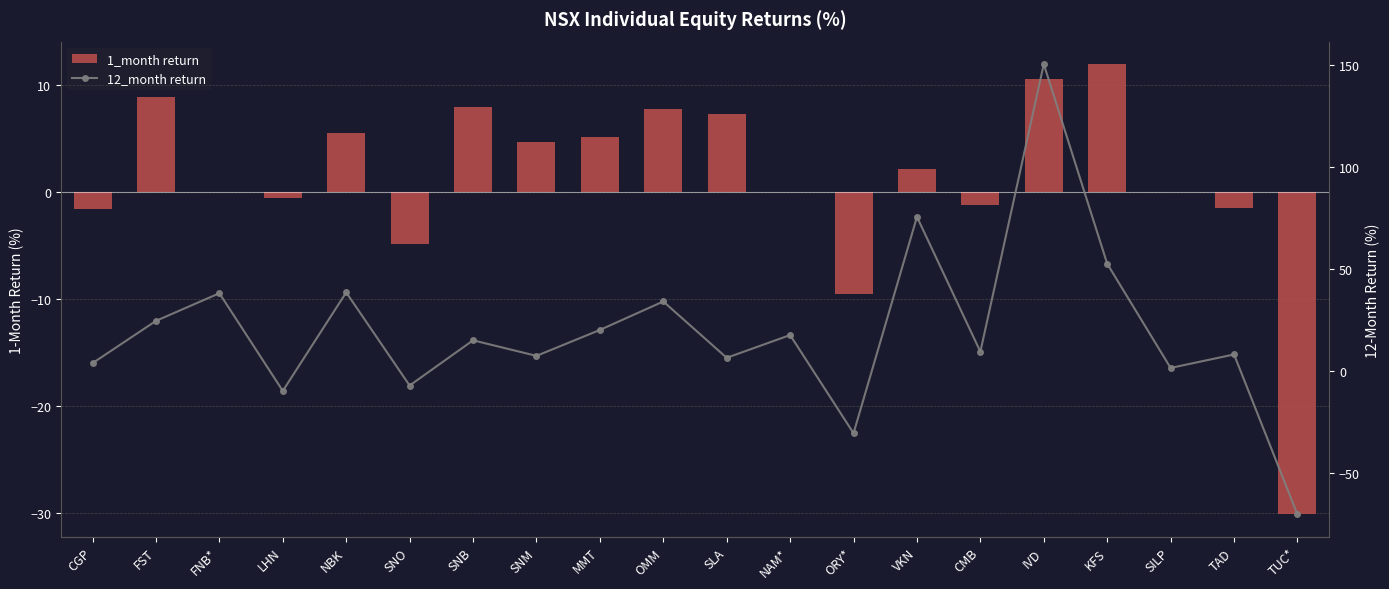

How many categories are shown in the chart?

20